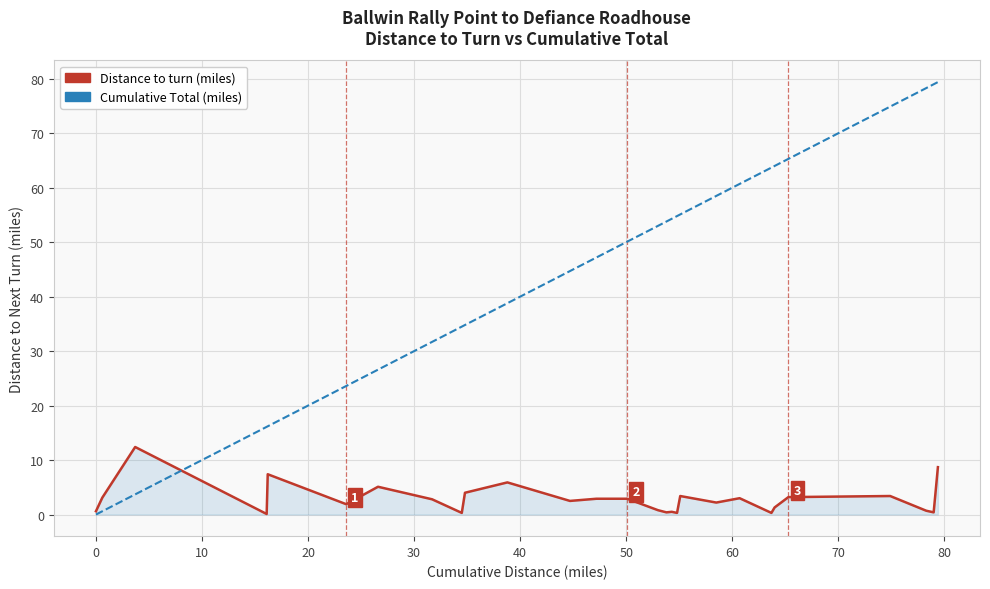

At how many categories does at least one series exceed 72?

4